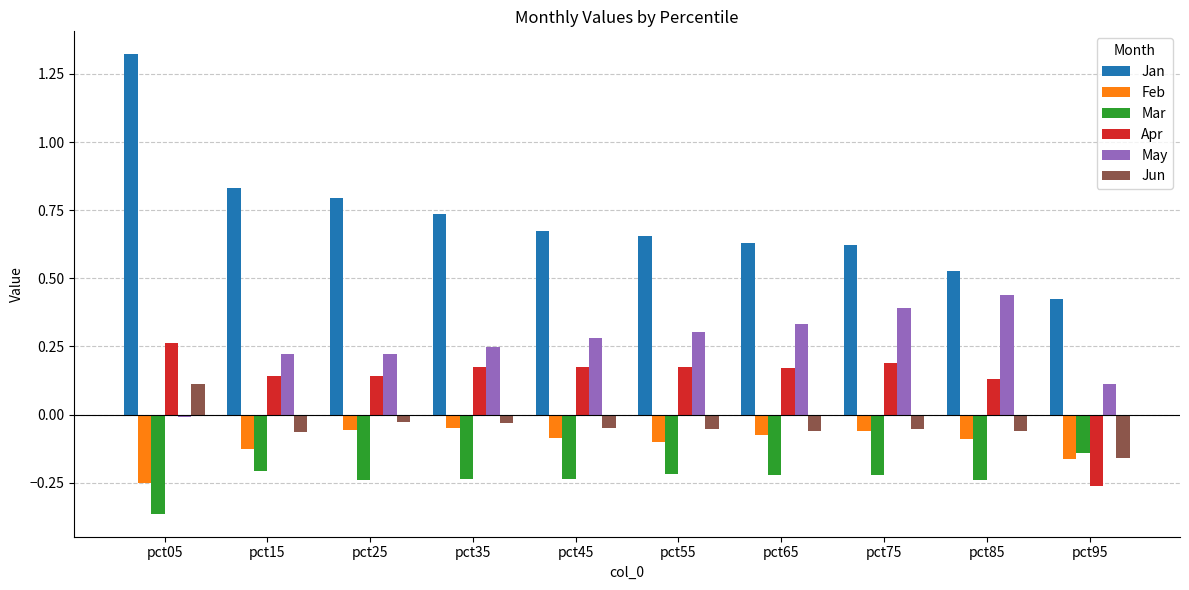

Rank the series by their maximum value, from lowest to highest.

Mar, Feb, Jun, Apr, May, Jan